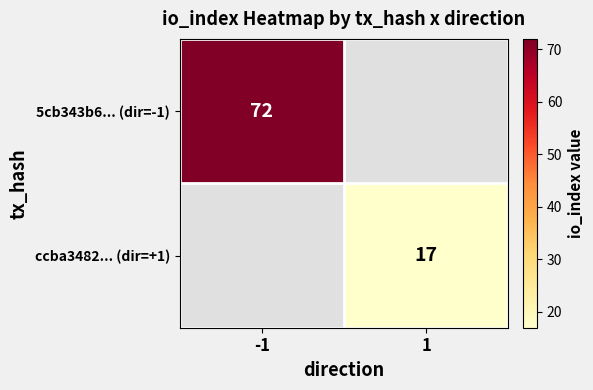

How many data points does each series have?

2